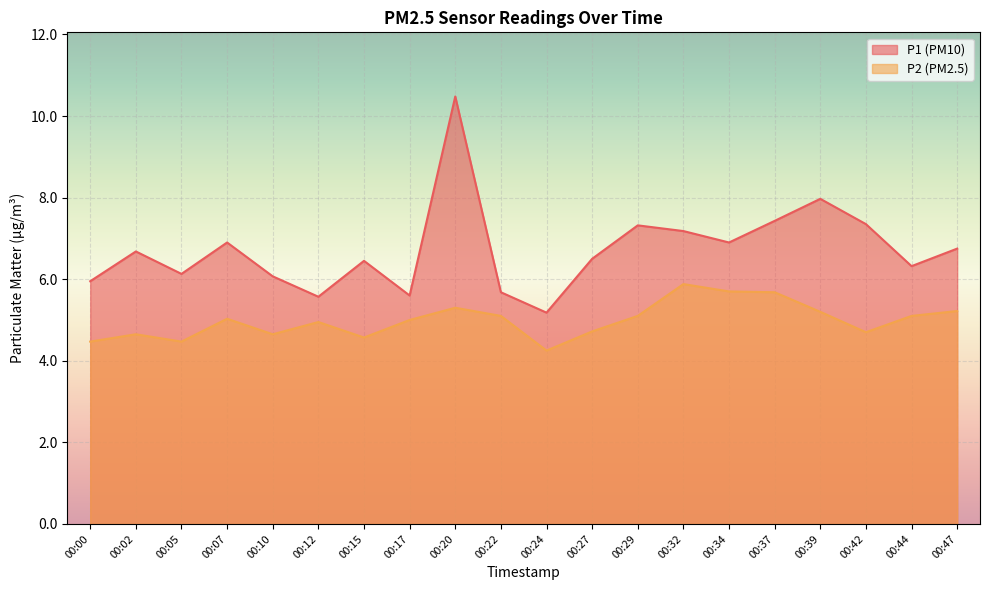

How many interior local peaks does the P2 series have?

5